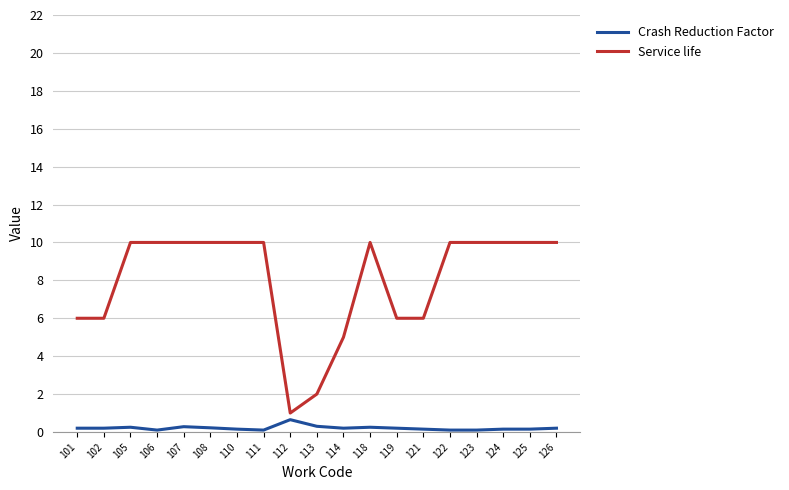

True or false: Service life and Crash Reduction Factor intersect in this chart.

False